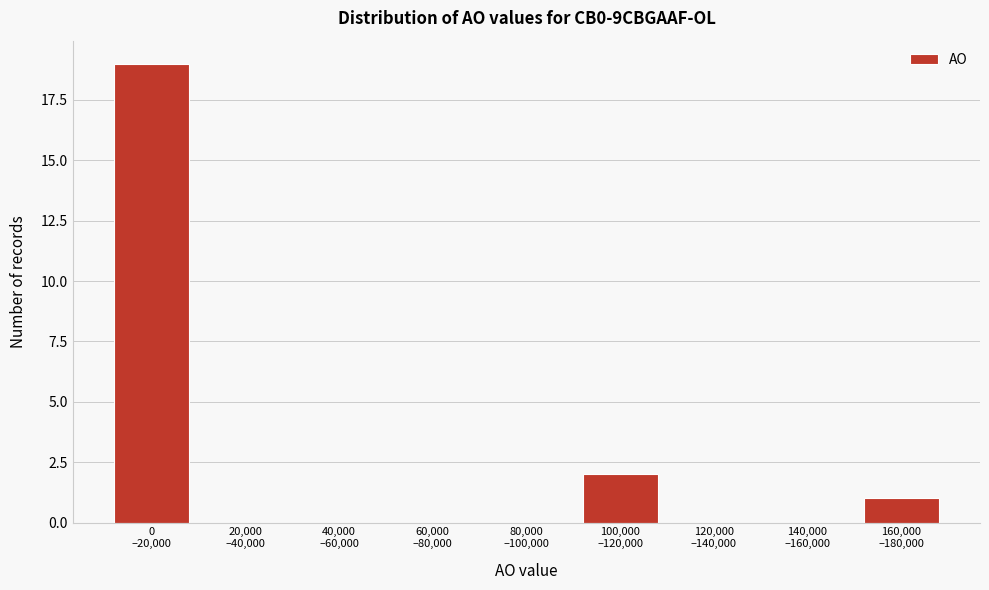

What is the sum of all values?

22